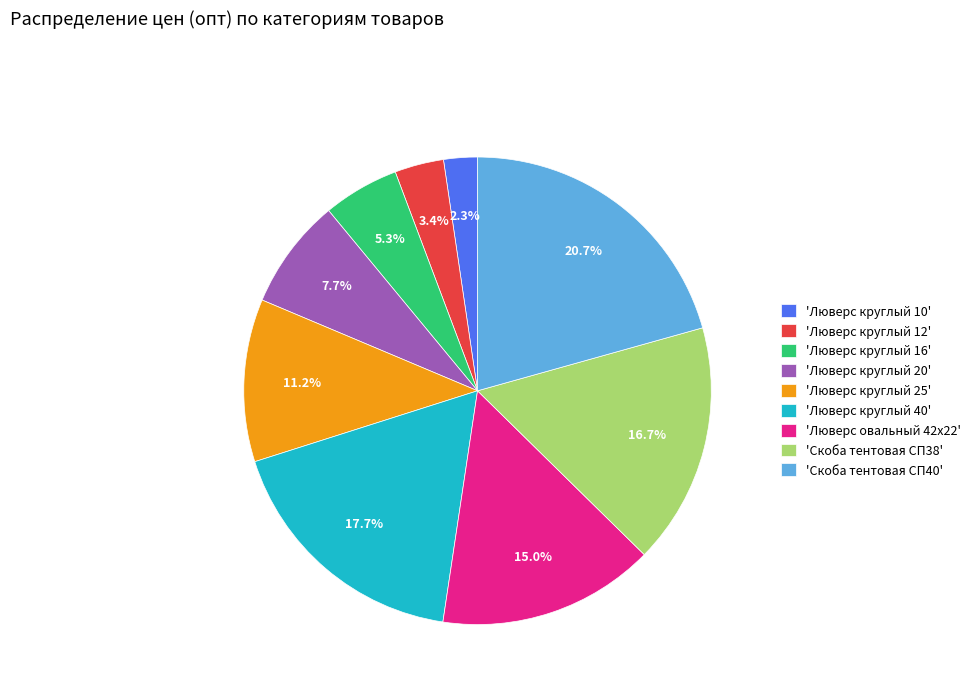

Which category has the biggest portion of the pie?

'Скоба тентовая СП40'